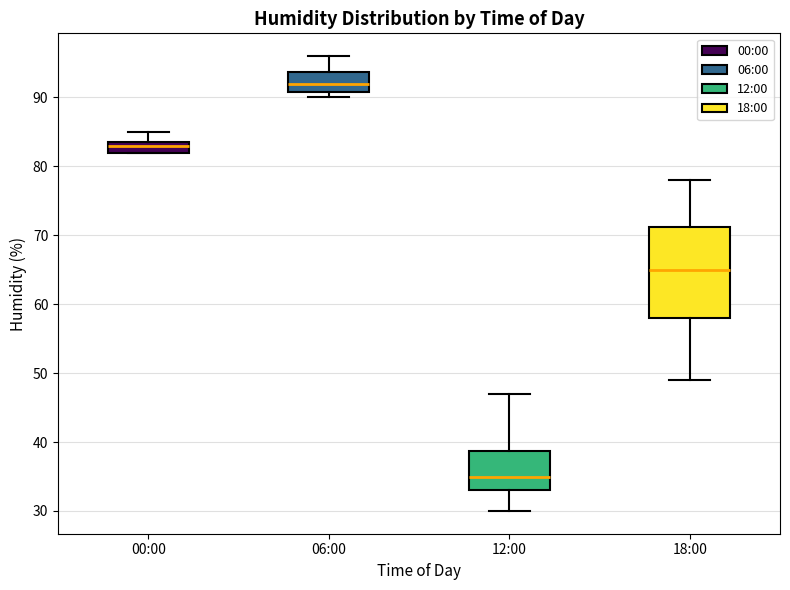

Reading left to right, read every box against the y-axis: the position of its median line, the range the box covers, and the ends of its whiskers. The values are not printed on the chart, so give them approximately, as read against the axis.

00:00: median 83, box 82 to 84, whiskers 82 to 85
06:00: median 92, box 91 to 94, whiskers 90 to 96
12:00: median 35, box 33 to 39, whiskers 30 to 47
18:00: median 65, box 58 to 71, whiskers 49 to 78